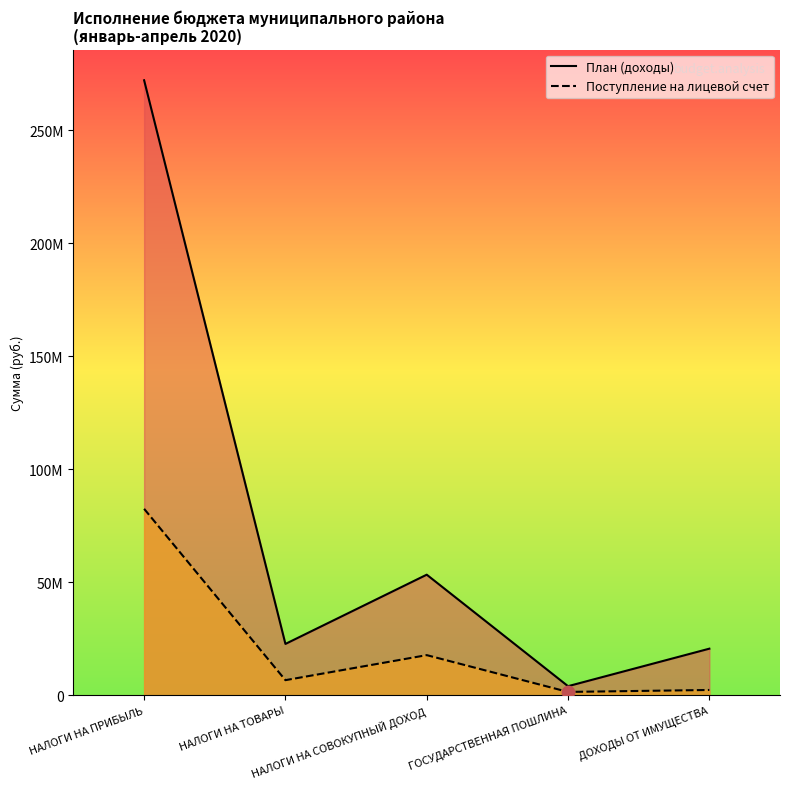

What are all the series names shown in the legend?

План (доходы), Поступление на лицевой счет